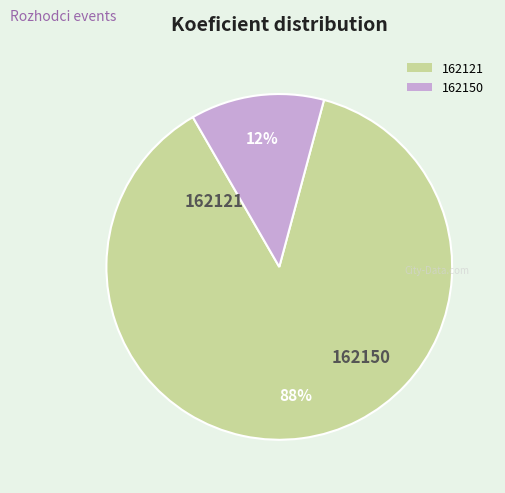

To the nearest percent, what is the combined percentage of 162121 and 162150?

100%